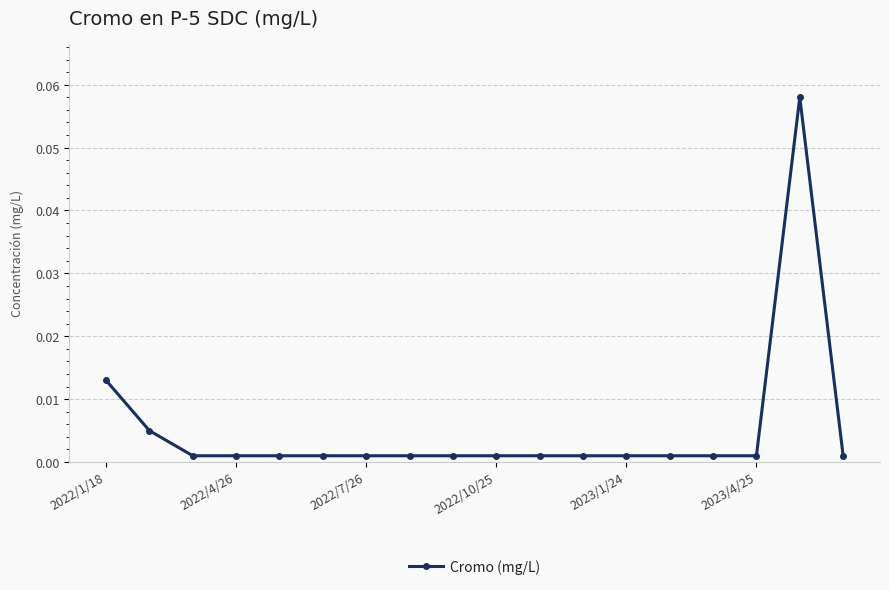

At which category does the data reach its first local peak?

16